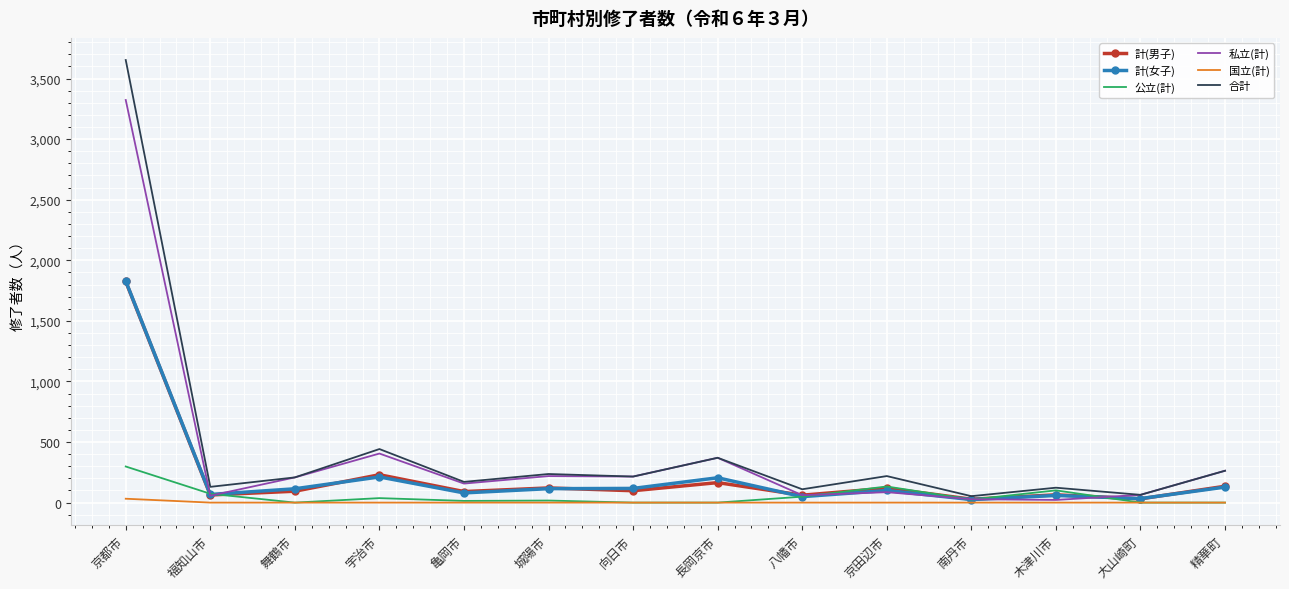

Is the value of 計(男子) at 向日市 greater than the value of 公立(計) at 向日市?

Yes